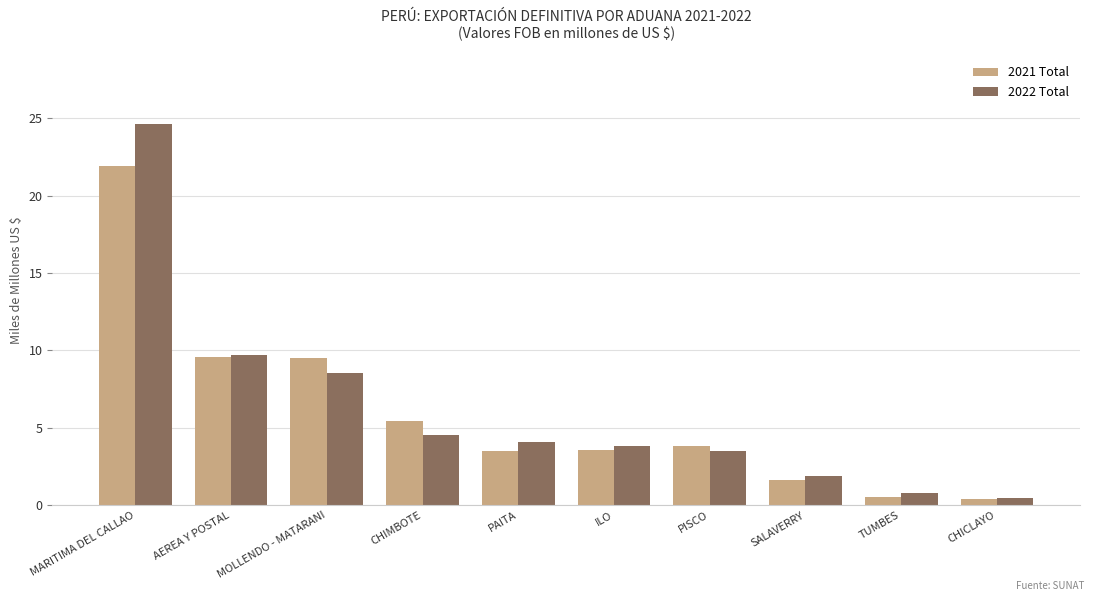

At which label is 2022 Total closest to 12?

AEREA Y POSTAL